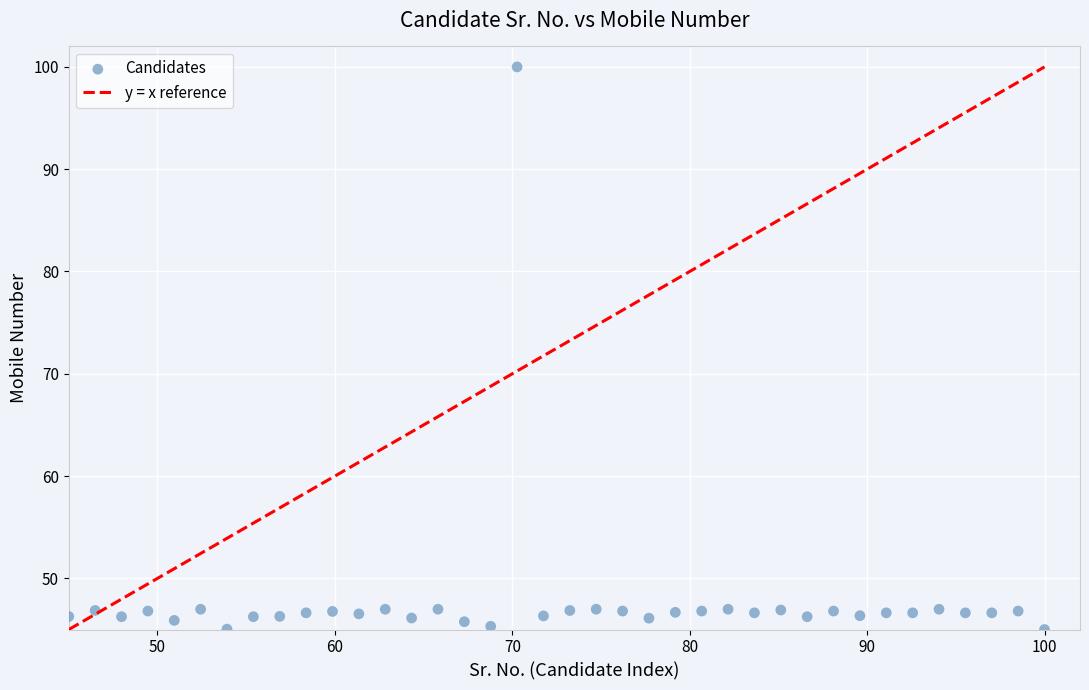

What is the range of X values (max minus min)?

55.0